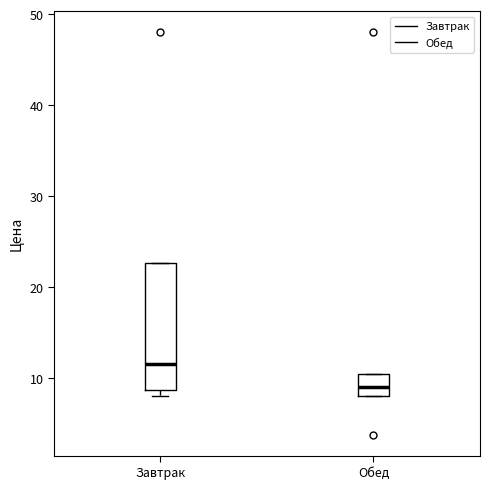

Reading left to right, read every box against the y-axis: the position of its median line, the range the box covers, and the ends of its whiskers. The values are not printed on the chart, so give them approximately, as read against the axis.

Завтрак: median 12, box 9 to 23, whiskers 8 to 23
Обед: median 9, box 8 to 10, whiskers 8 to 10